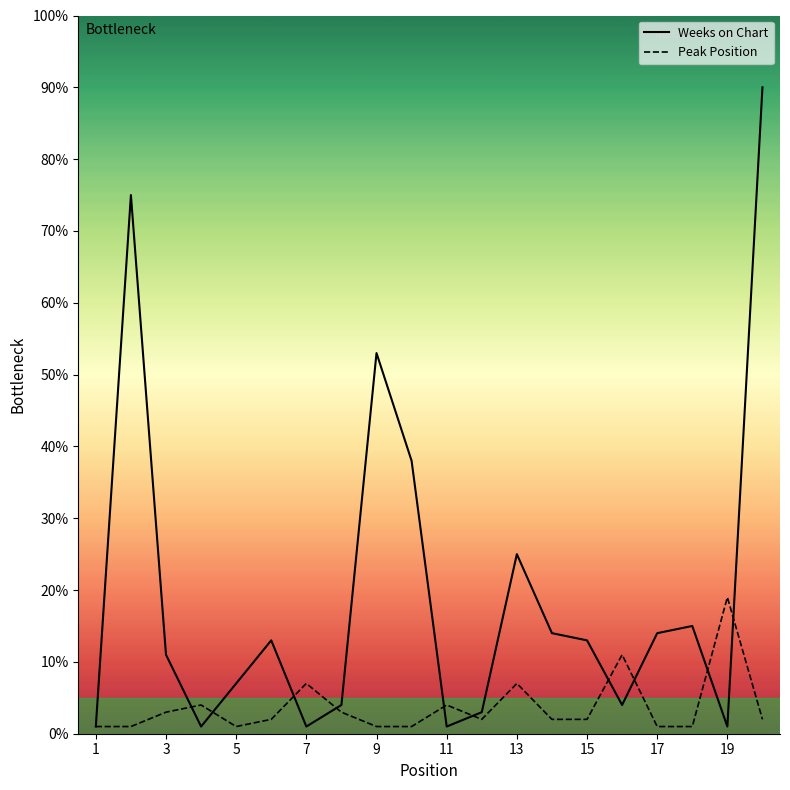

Reading left to right, what are all the values shown in this chart?

Peak Position: 1=1	2=1	3=3	4=4	5=1	6=2	7=7	8=3	9=1	10=1	11=4	12=2	13=7	14=2	15=2	16=11	17=1	18=1	19=19	20=2
Weeks on Chart: 1=1	2=75	3=11	4=1	5=7	6=13	7=1	8=4	9=53	10=38	11=1	12=3	13=25	14=14	15=13	16=4	17=14	18=15	19=1	20=90